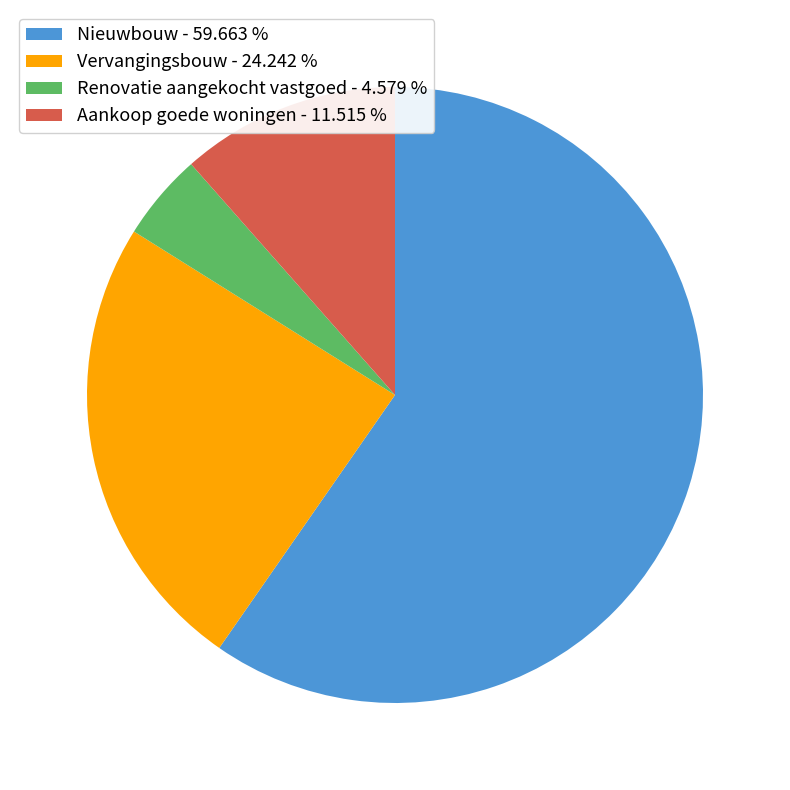

Rank the categories by value from highest to lowest.

Nieuwbouw, Vervangingsbouw, Aankoop goede woningen, Renovatie aangekocht vastgoed